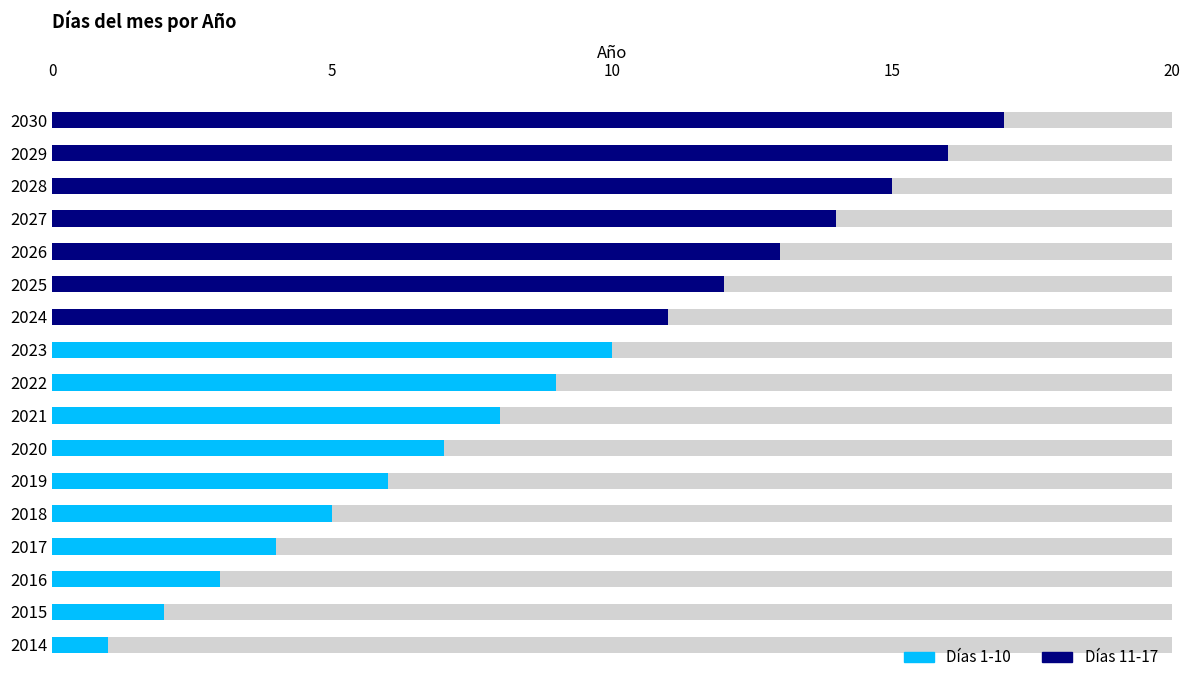

The chart shows a value of 16 at 2029. True or false?

True